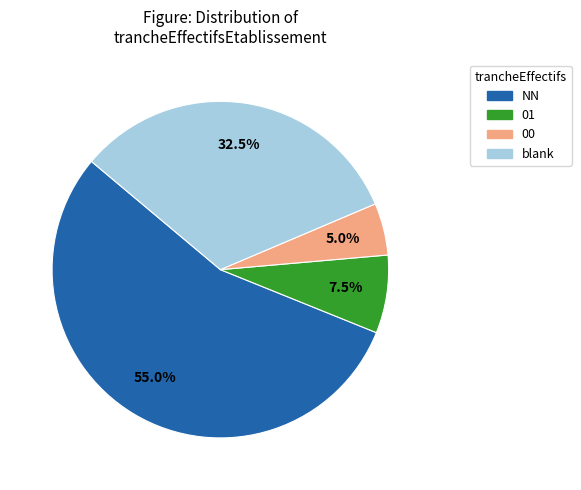

Is there a majority slice in this chart?

Yes